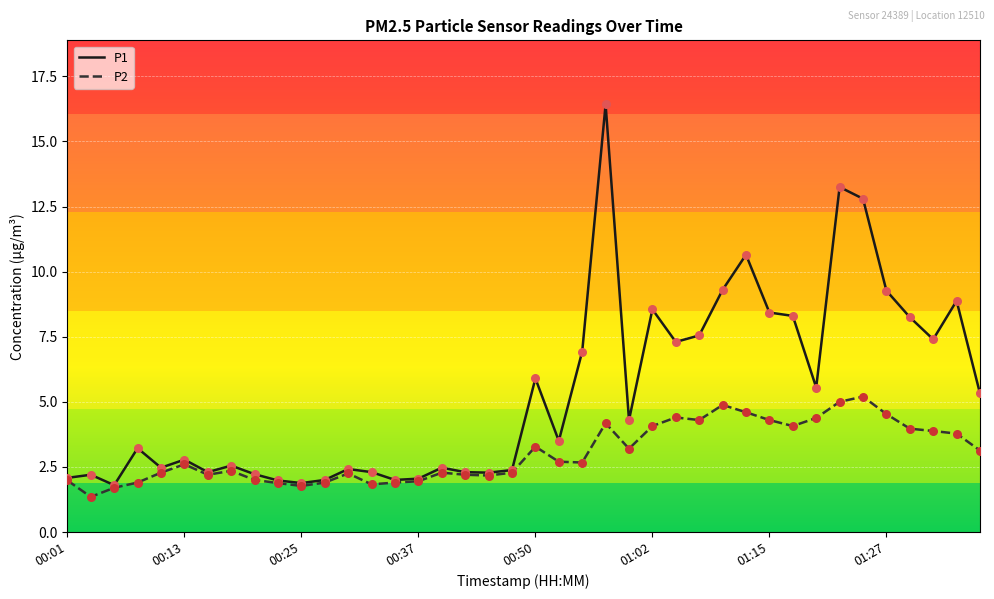

What is the greatest value displayed?

16.4